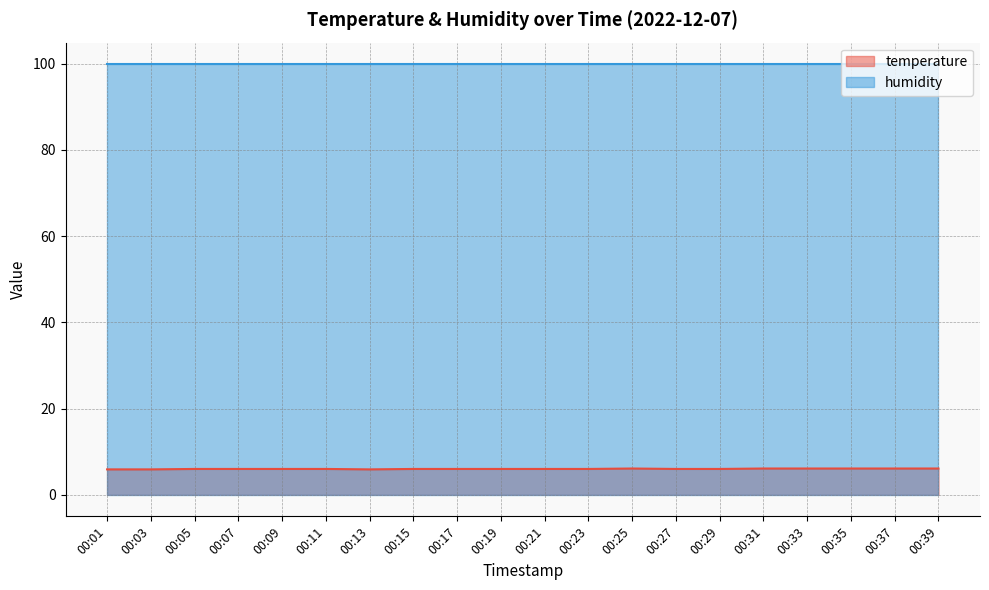

Reading left to right, extract all data points from this chart.

5.9	5.9	6.0	6.0	6.0	6.0	5.9	6.0	6.0	6.0	6.0	6.0	6.1	6.0	6.0	6.1	6.1	6.1	6.1	6.1